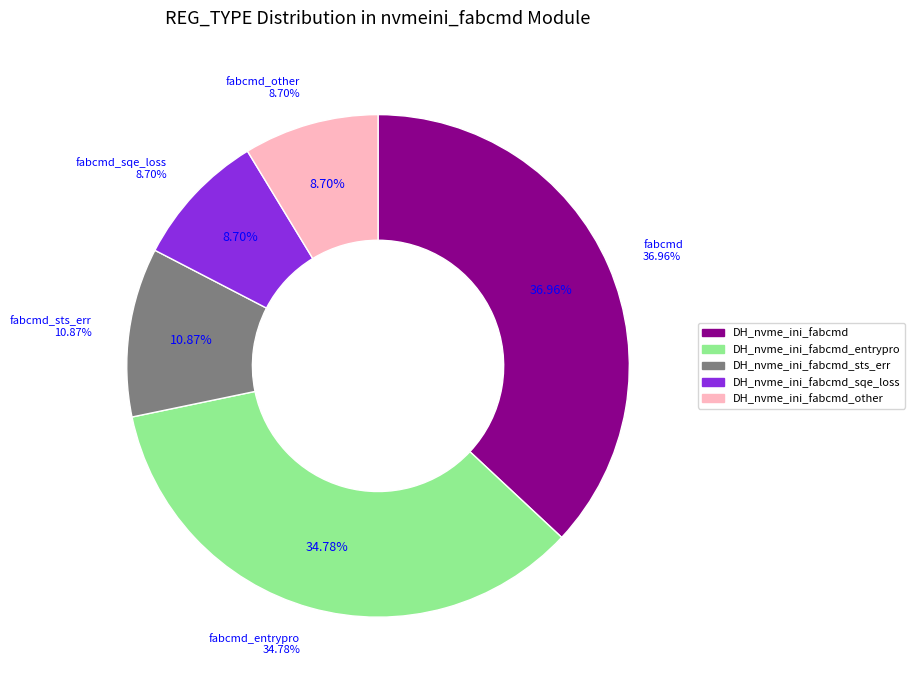

What is the change in value from DH_nvme_ini_fabcmd_sts_err to DH_nvme_ini_fabcmd_other?

-1